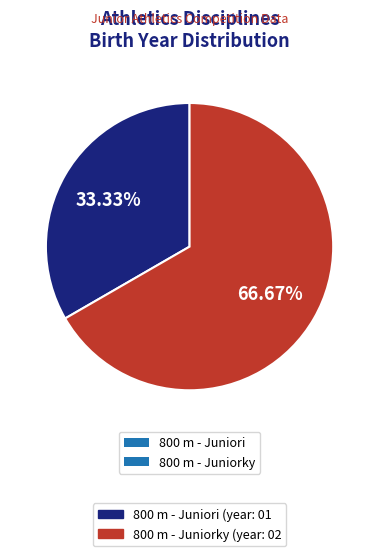

To the nearest percent, what is the difference between the largest and smallest slice percentages?

33%